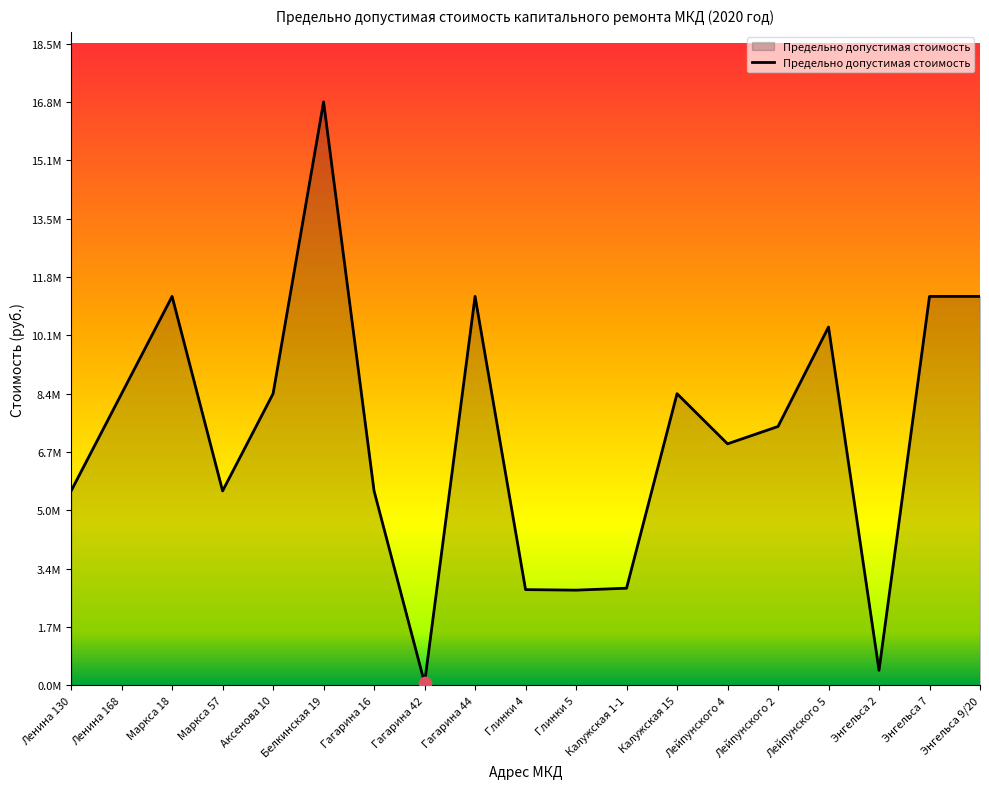

Between Калужская 15 and Гагарина 42, which is larger?

Калужская 15